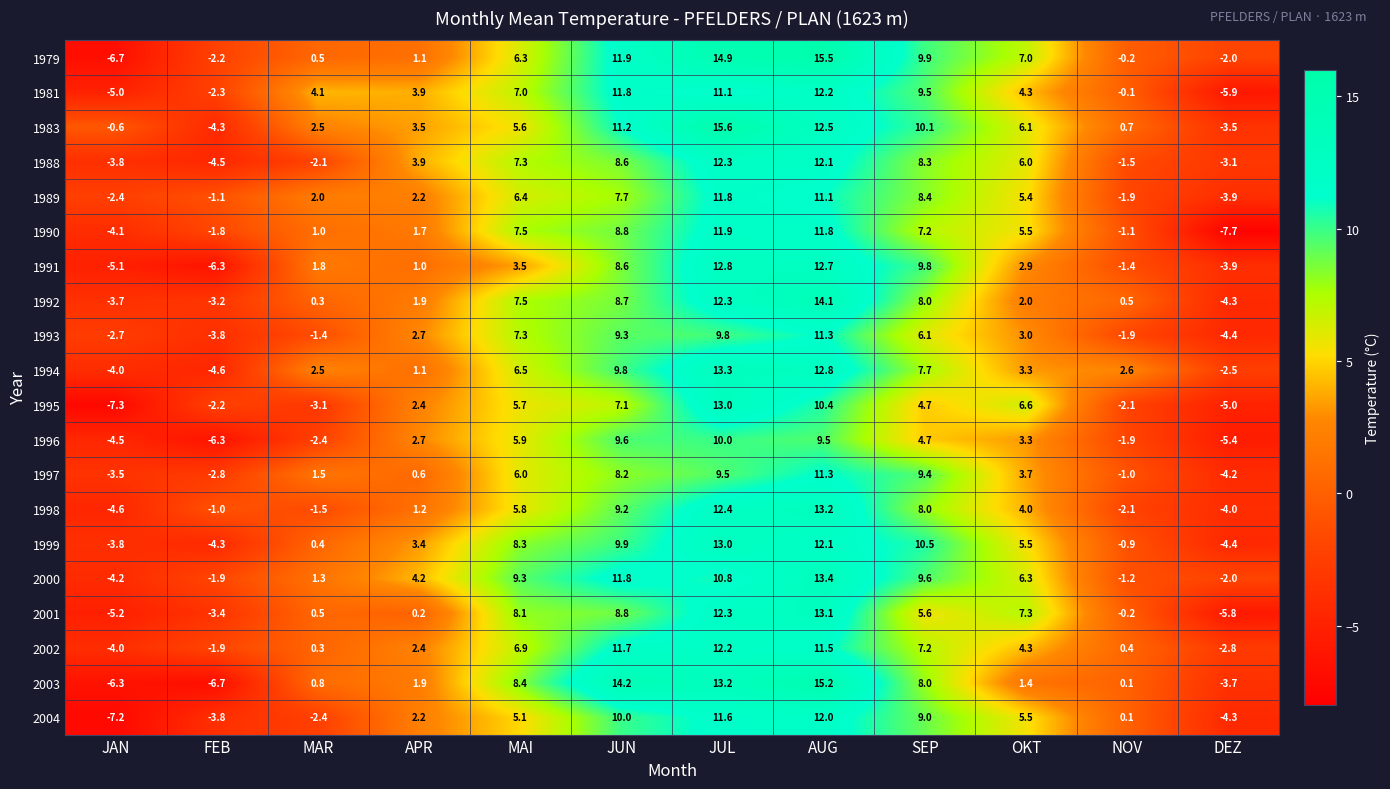

What is the minimum value shown in the chart?

-7.7